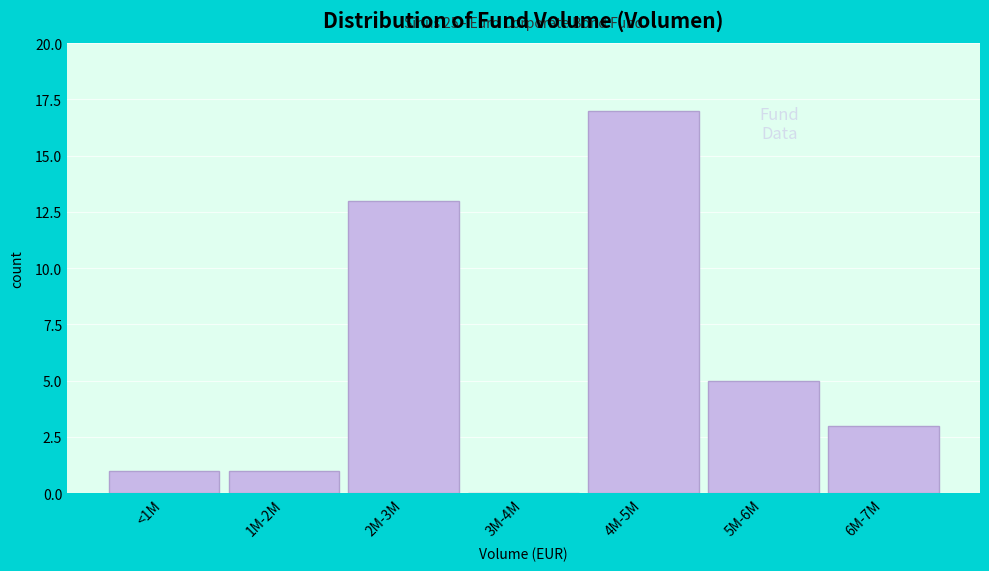

Reading left to right, what are all the values shown in this chart?

<1M=1	1M-2M=1	2M-3M=13	3M-4M=0	4M-5M=17	5M-6M=5	6M-7M=3